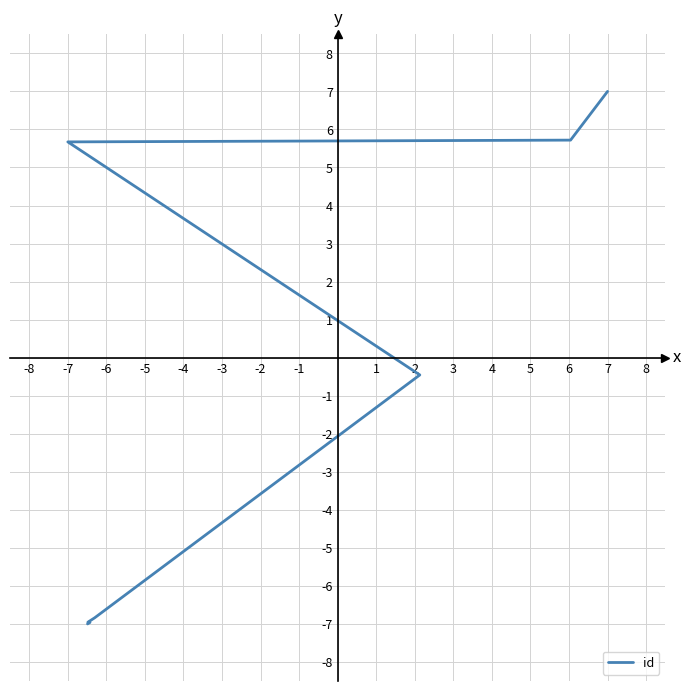

Is this an area chart (filled region under the line)?

No